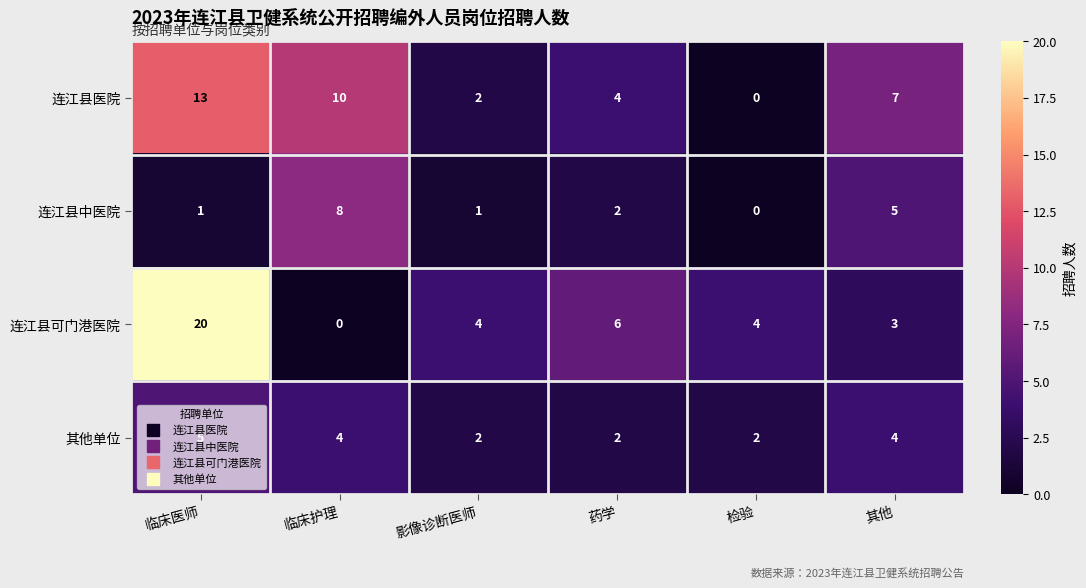

At which category is the sum across all series the highest?

临床医师